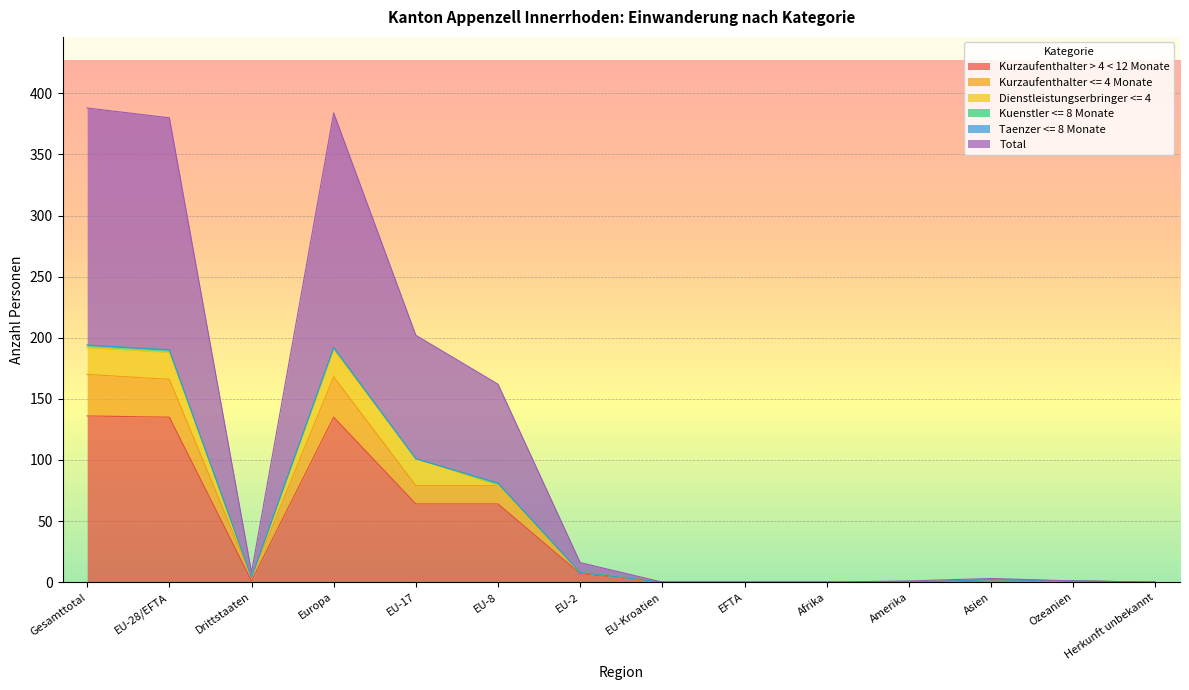

True or false: Kurzaufenthalter > 4 < 12 Monate and Total cross at least once.

False